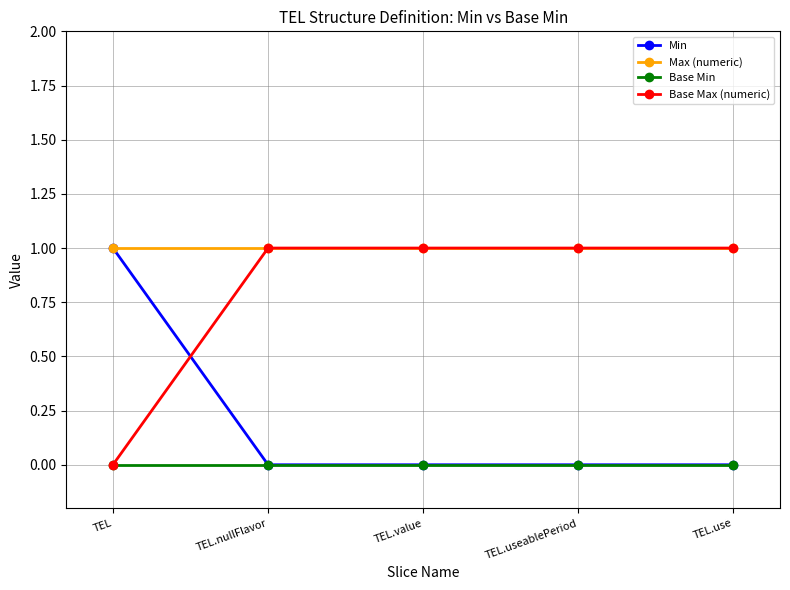

What is the label of the 4th point from the right?

TEL.nullFlavor